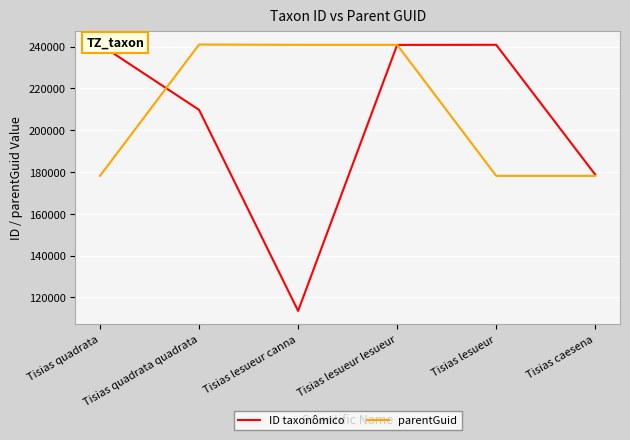

Reading left to right, transcribe all the data shown in this chart.

ID taxonômico: Tisias quadrata=240949	Tisias quadrata quadrata=209703	Tisias lesueur canna=113532	Tisias lesueur lesueur=240776	Tisias lesueur=240815	Tisias caesena=178722
parentGuid: Tisias quadrata=178134	Tisias quadrata quadrata=240949	Tisias lesueur canna=240815	Tisias lesueur lesueur=240815	Tisias lesueur=178134	Tisias caesena=178134